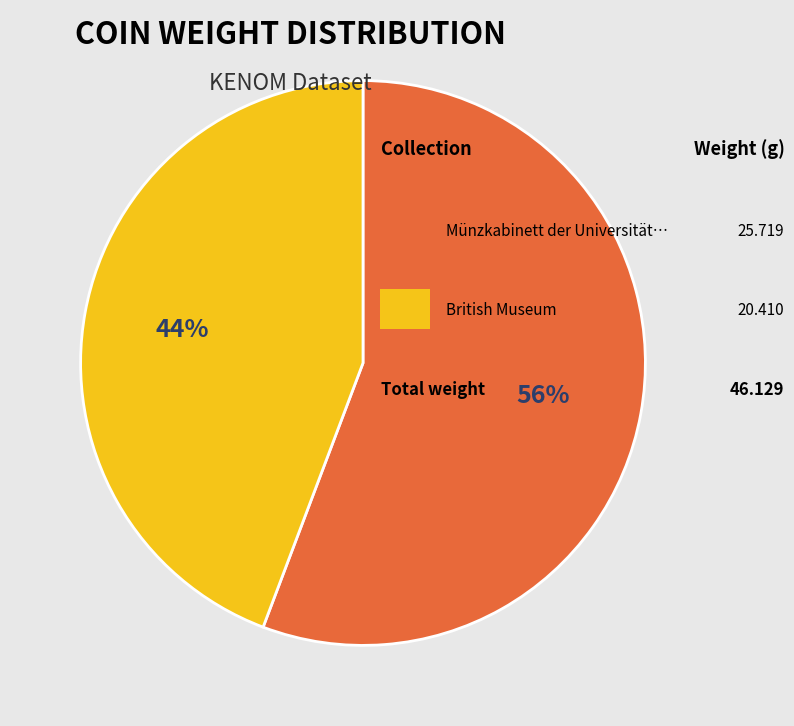

Count the number of slices in the pie.

2